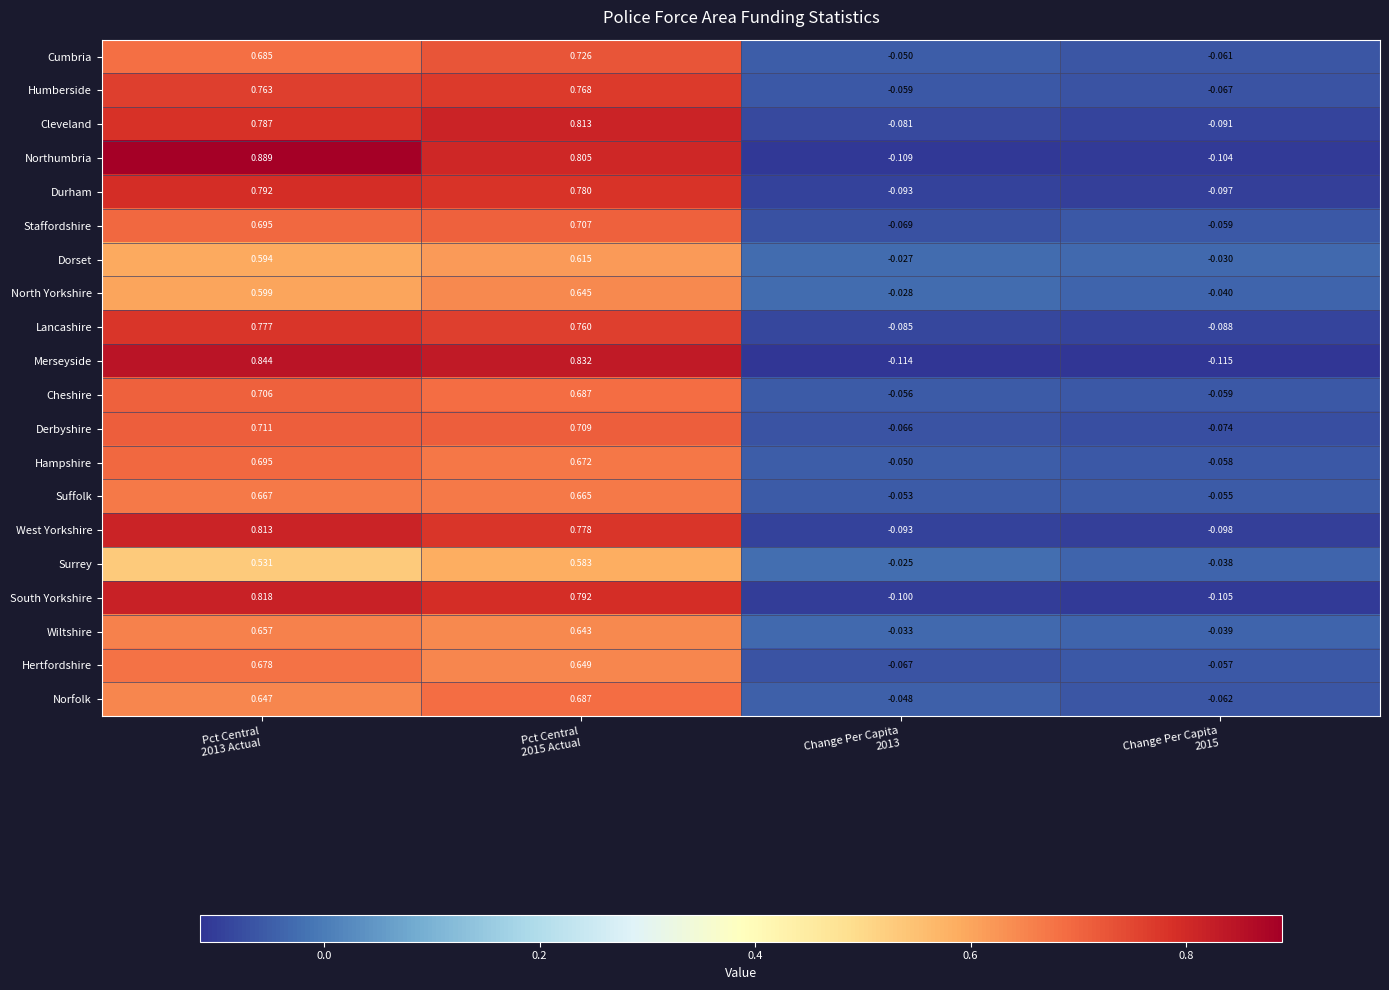

Which series has the widest spread of values?

Northumbria